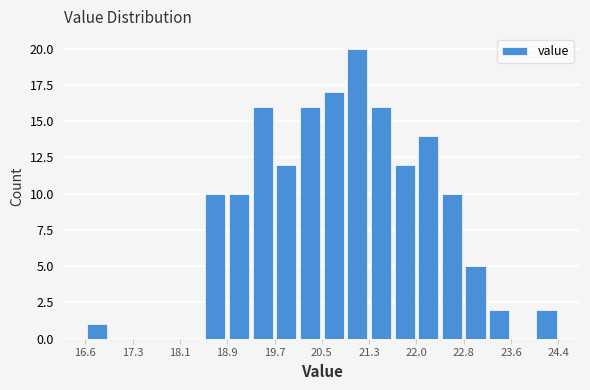

Around what value on the x-axis is the tallest bar? Give the approximate position of its centre, as read against the axis.

21.1